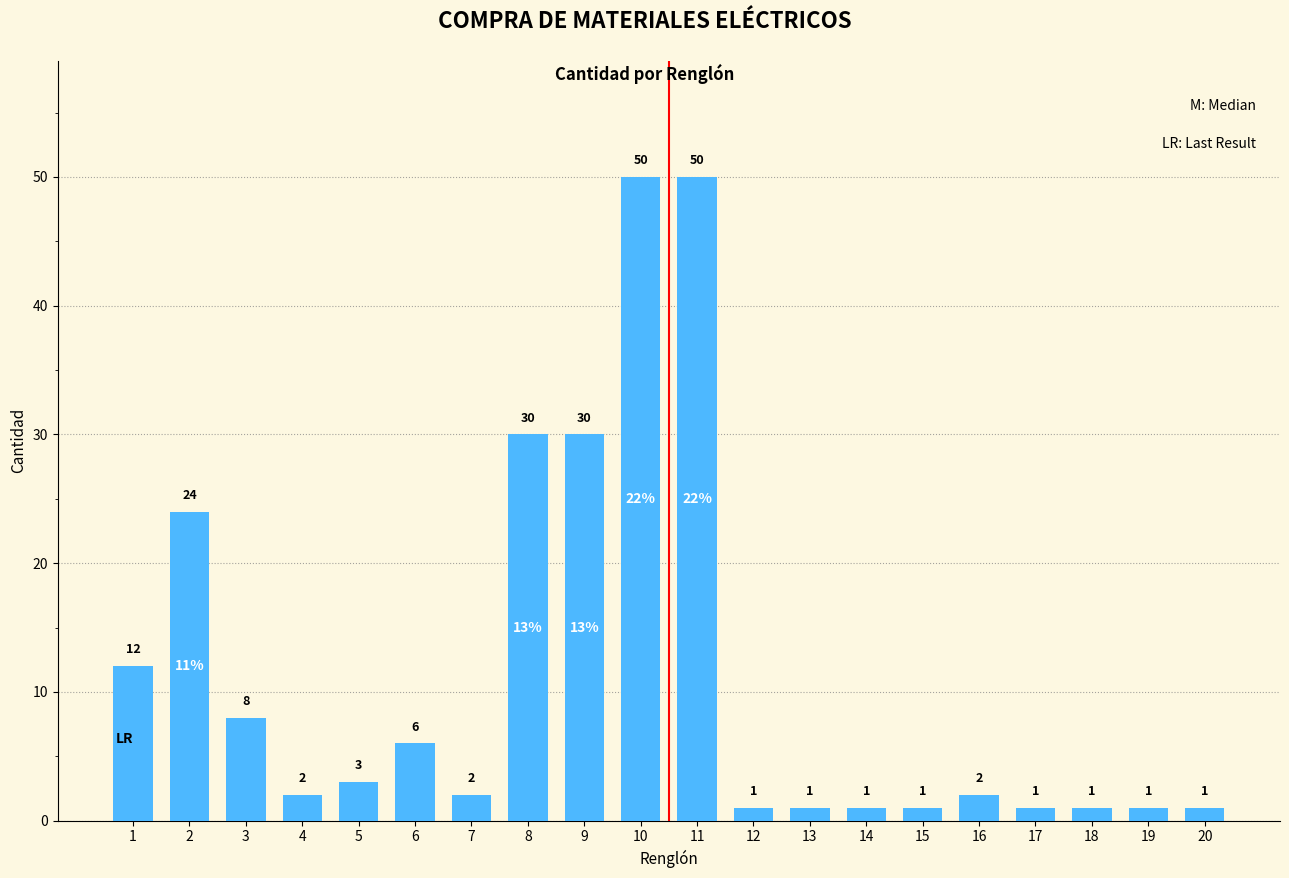

What is the average value?

11